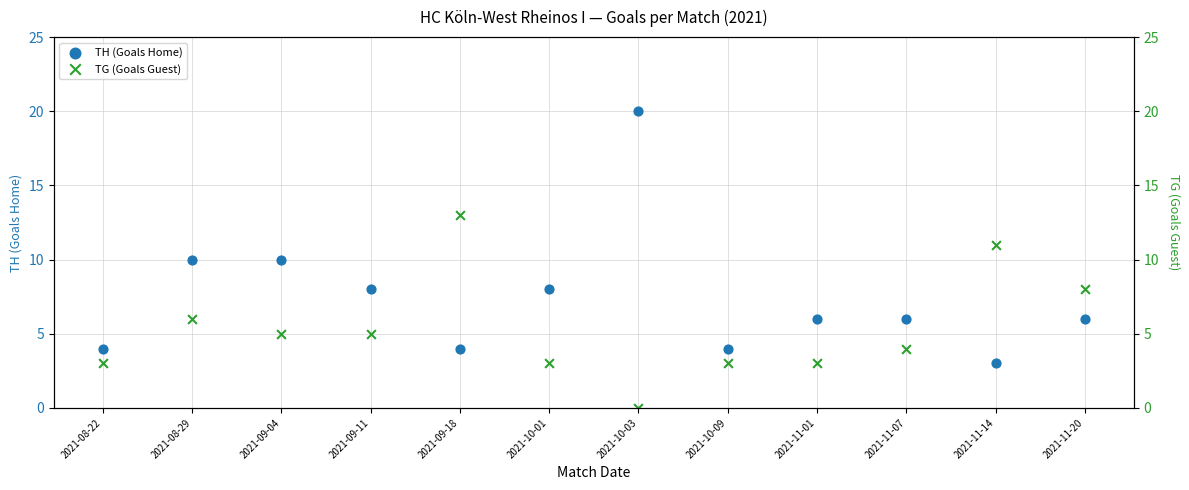

Which series contains the highest Y value?

TH (Goals Home)